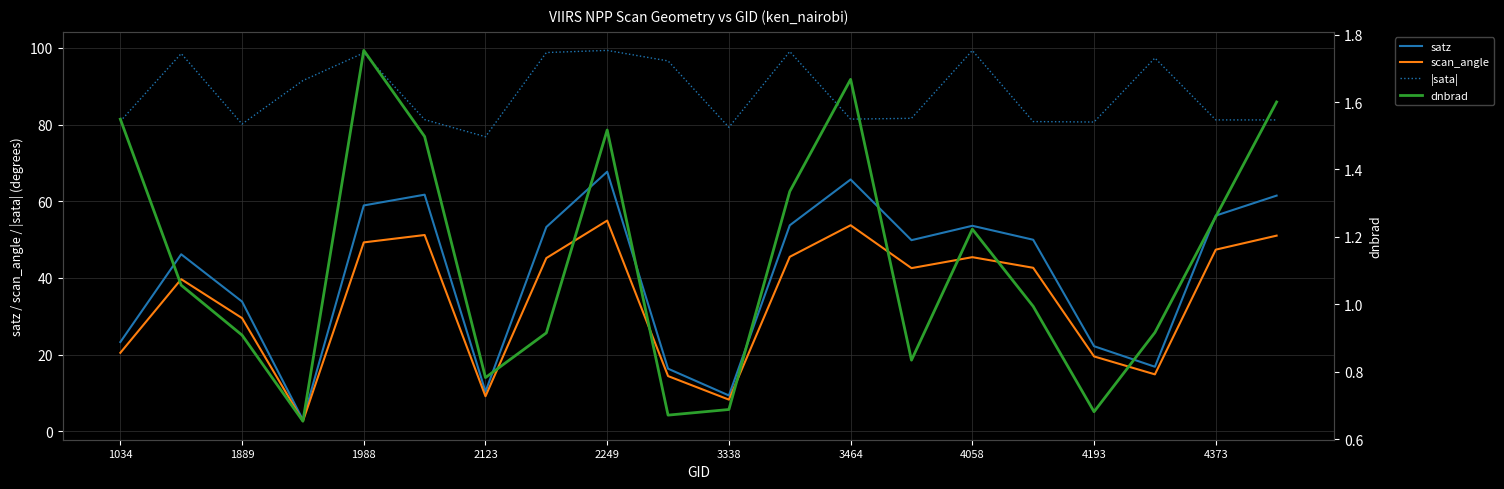

What is the lowest value of the |sata| series?

76.8